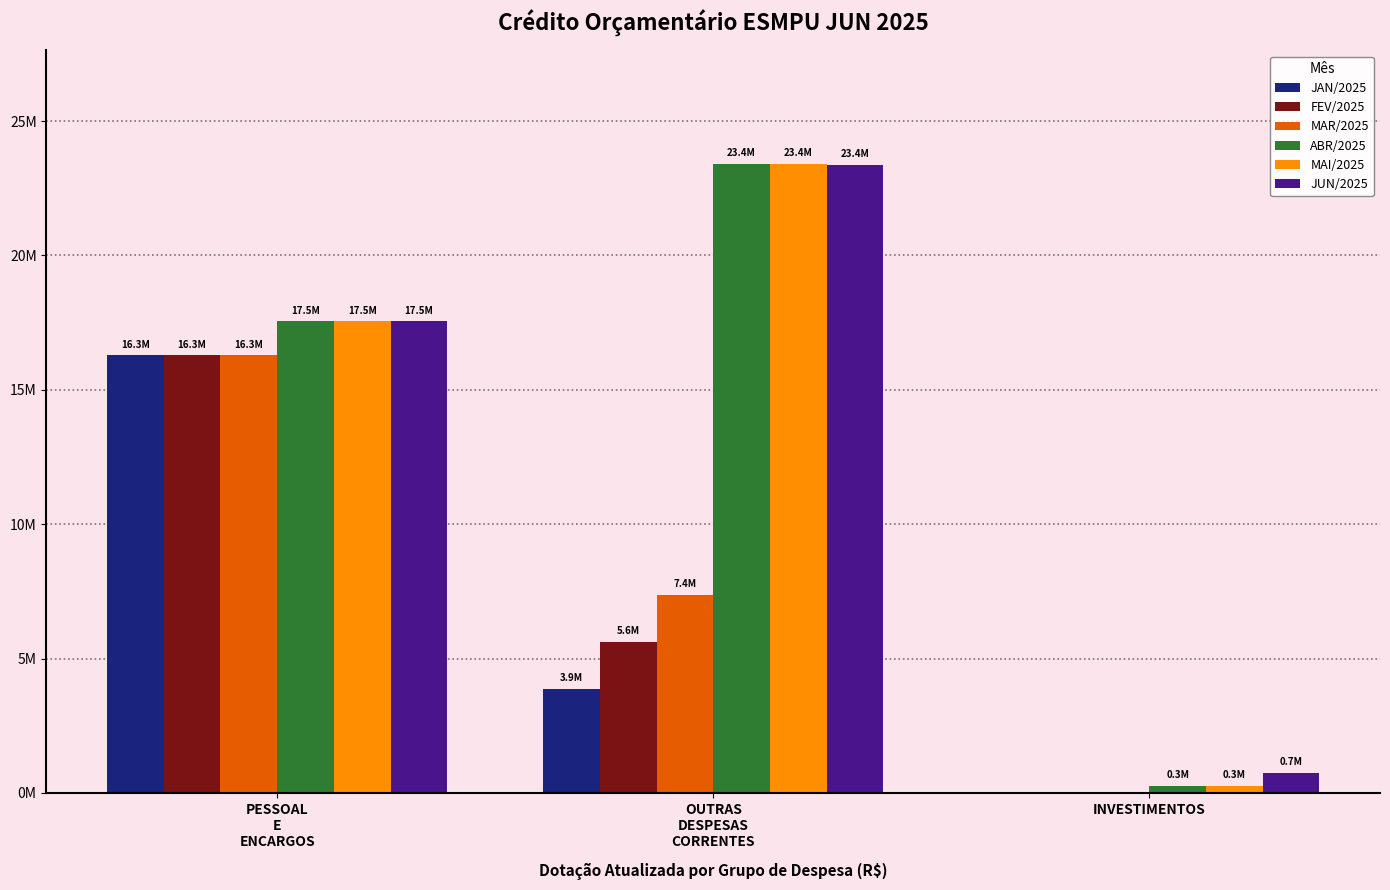

What is the label of the 3rd bar from the left?

INVESTIMENTOS